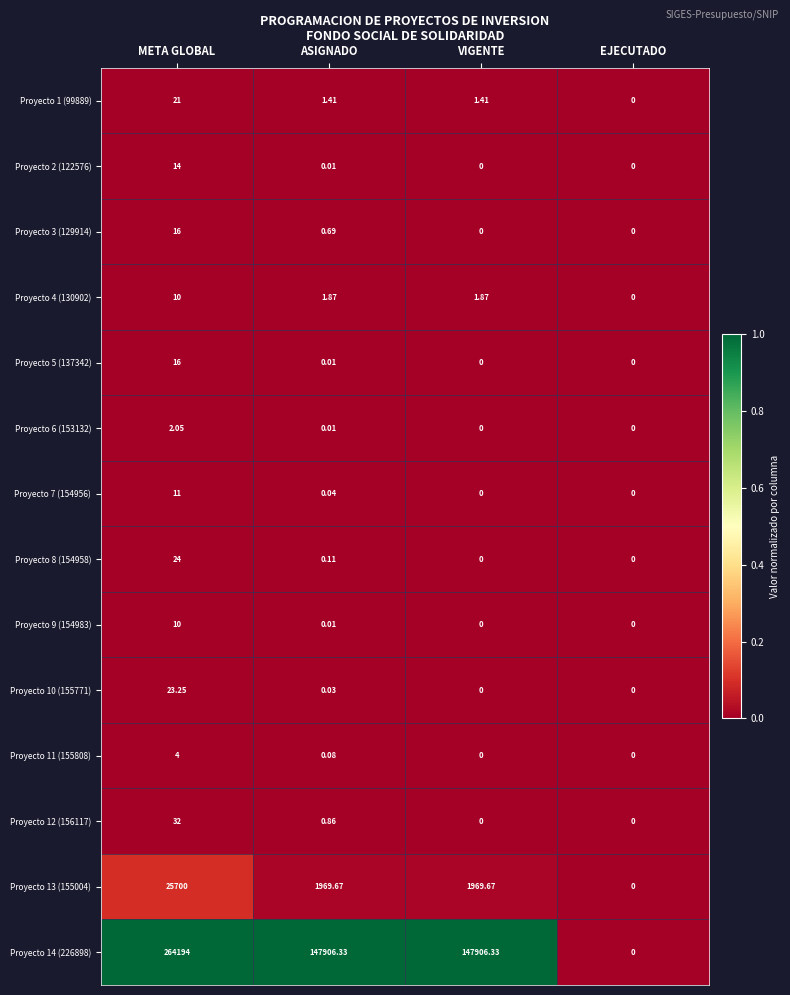

Is the value of Proyecto 3 (129914) at VIGENTE greater than the value of Proyecto 5 (137342) at META GLOBAL?

No